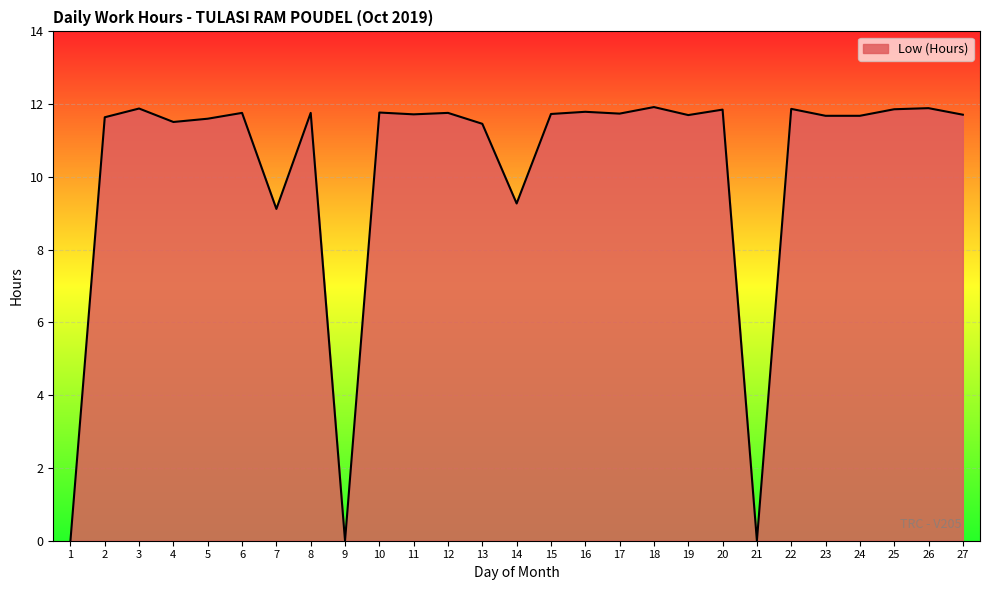

Where does the data first go above 11?

2